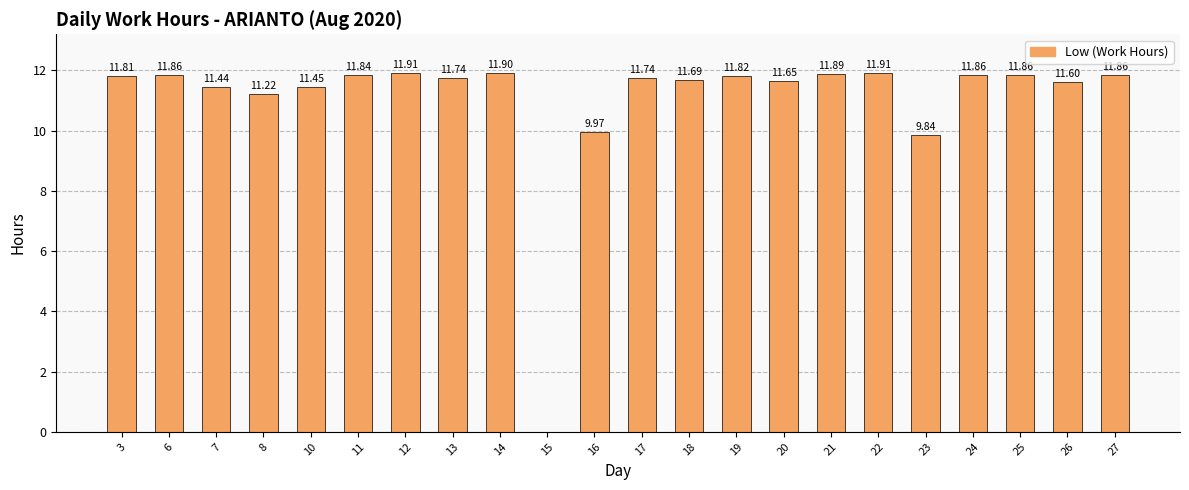

The value at 6 is 3.3. True or false?

False